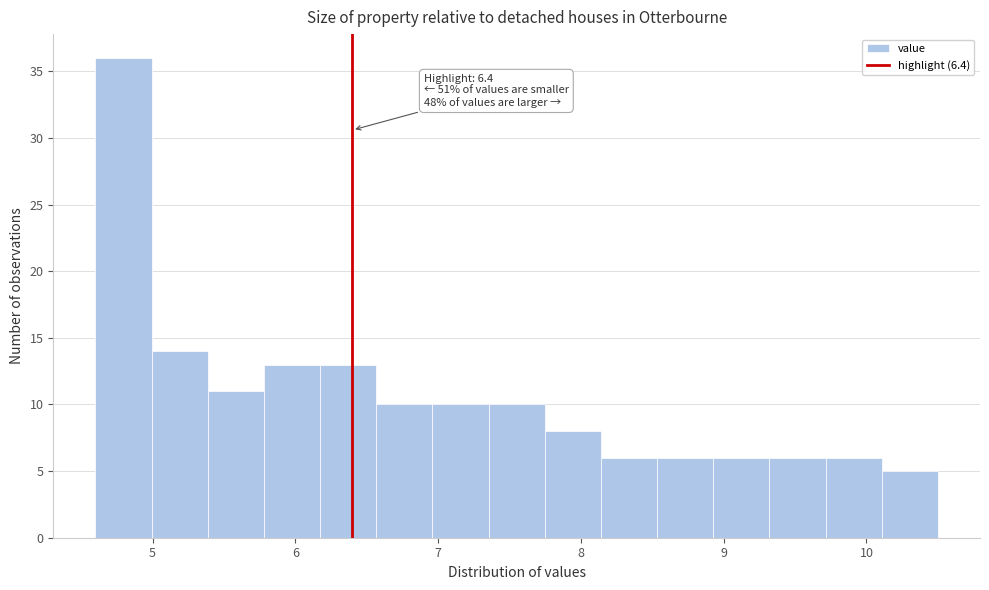

Around what value on the x-axis is the tallest bar? Give the approximate position of its centre, as read against the axis.

4.8